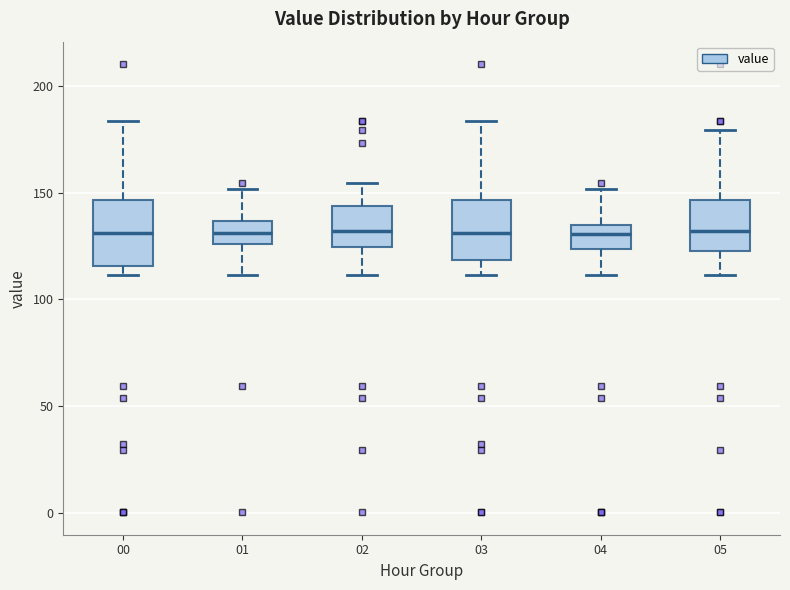

Reading left to right, transcribe this box plot: for each box, give where its median line is, the range the box spans, and where its two whiskers end, as read against the y-axis. The values are not printed on the chart, so give them approximately, as read against the axis.

00: median 130, box 115 to 145, whiskers 110 to 185
01: median 130, box 125 to 135, whiskers 110 to 150
02: median 130, box 125 to 145, whiskers 110 to 155
03: median 130, box 120 to 145, whiskers 110 to 185
04: median 130, box 125 to 135, whiskers 110 to 150
05: median 130, box 125 to 145, whiskers 110 to 180